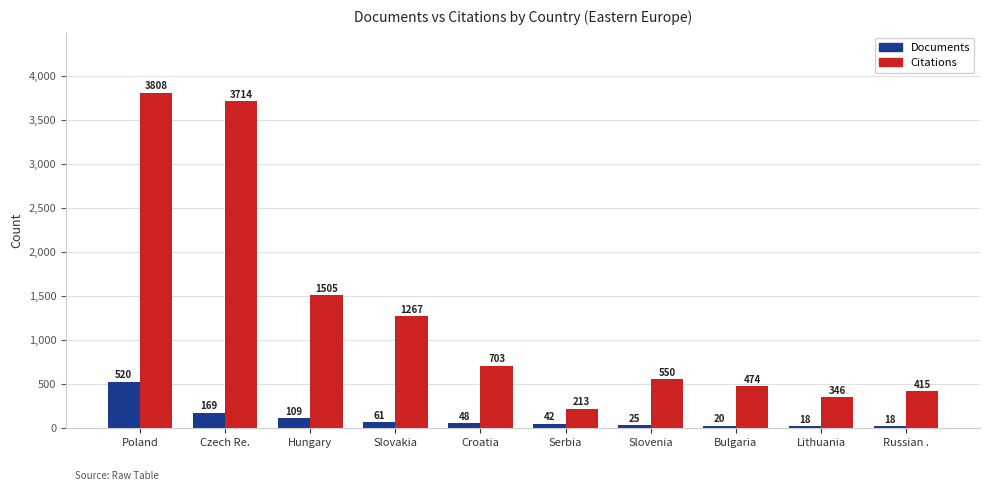

What is the label of the 9th bar from the right?

Czech Re.